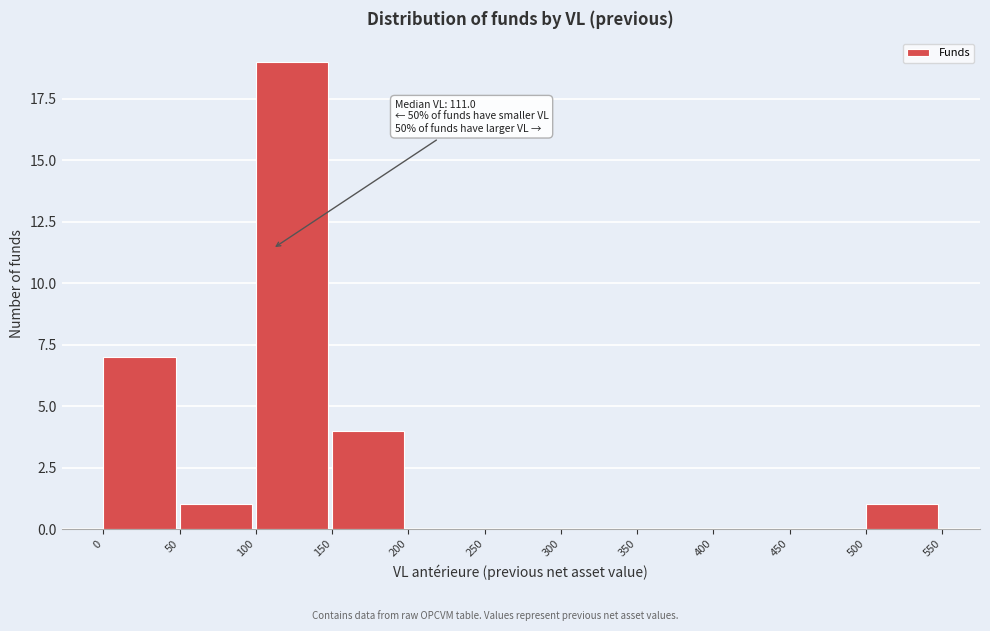

Over which range of the x-axis is the bar tallest?

100 to 150